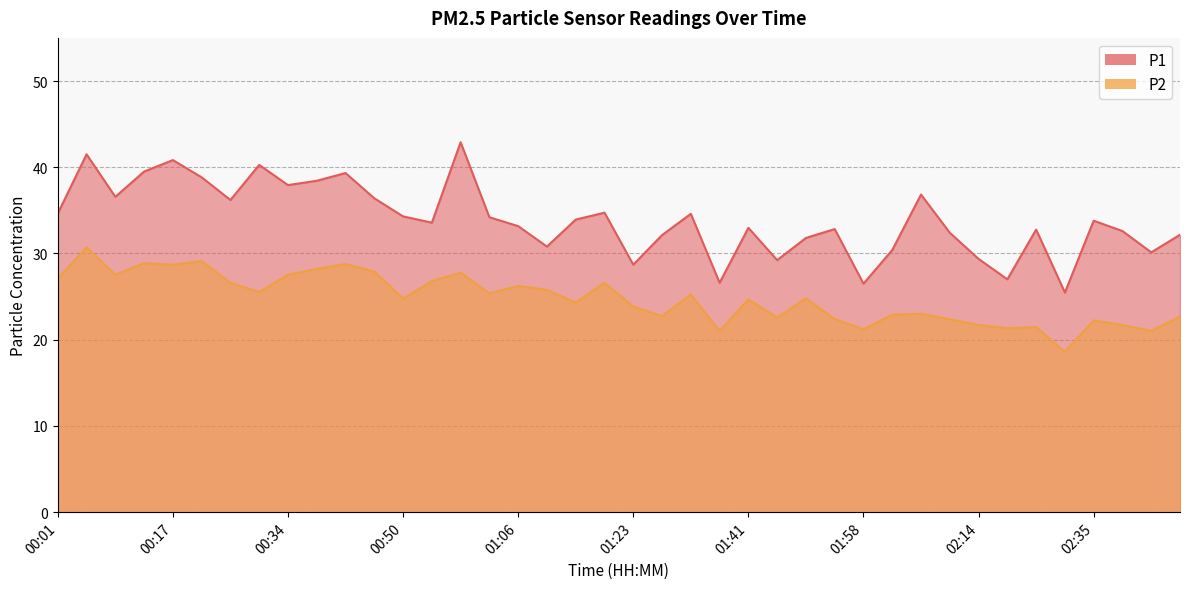

At which category does P1 reach its first local valley?

00:09